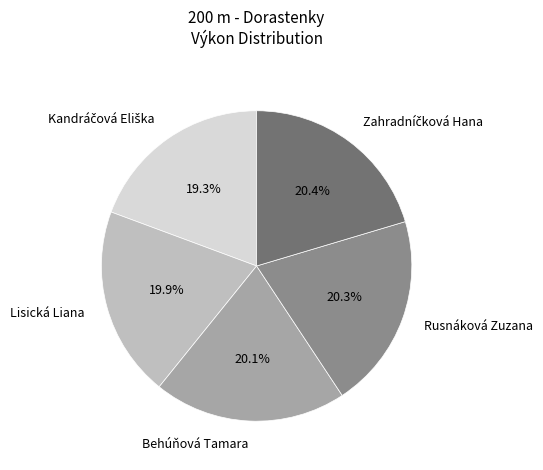

To the nearest percent, what is the combined percentage of Lisická Liana and Rusnáková Zuzana?

40%